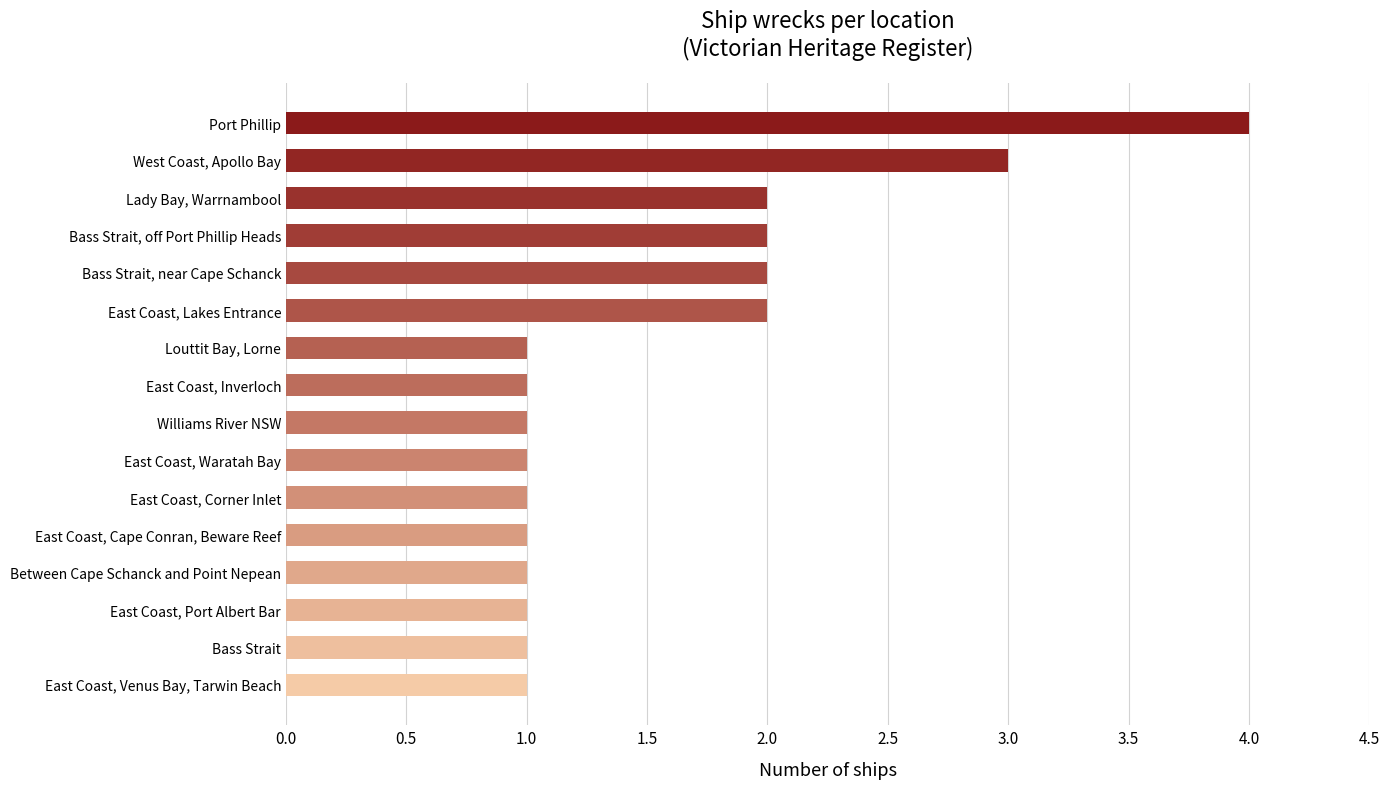

Does the chart contain any negative values?

No